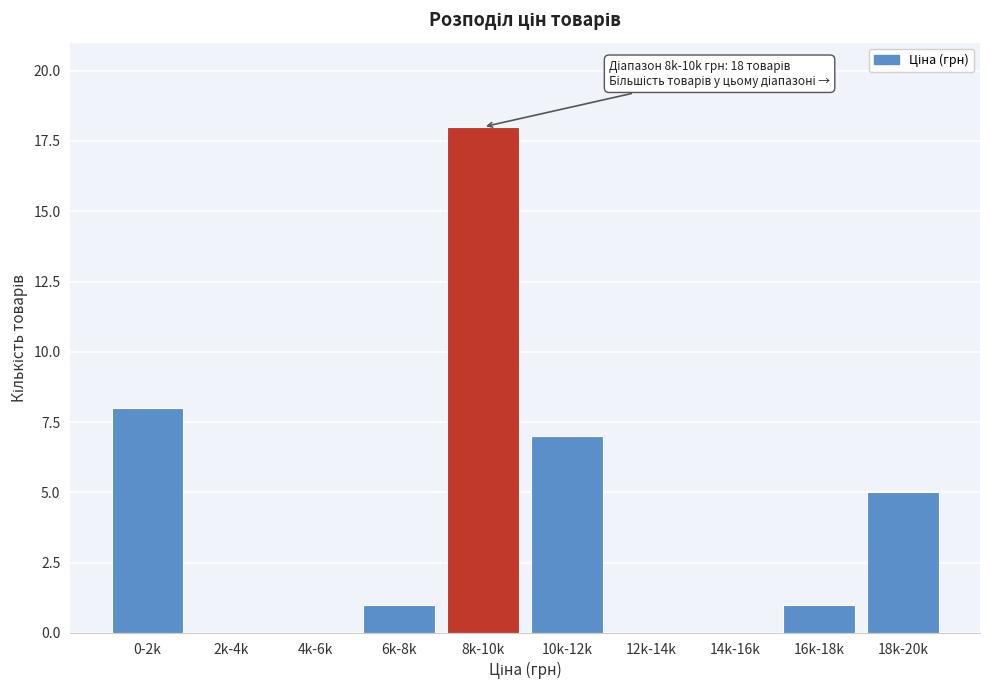

Reading left to right, transcribe all the data shown in this chart.

0-2k=8	2k-4k=0	4k-6k=0	6k-8k=1	8k-10k=18	10k-12k=7	12k-14k=0	14k-16k=0	16k-18k=1	18k-20k=5